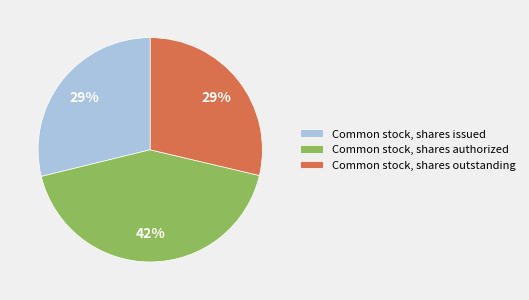

Between Common stock, shares authorized and Common stock, shares outstanding, which is larger?

Common stock, shares authorized